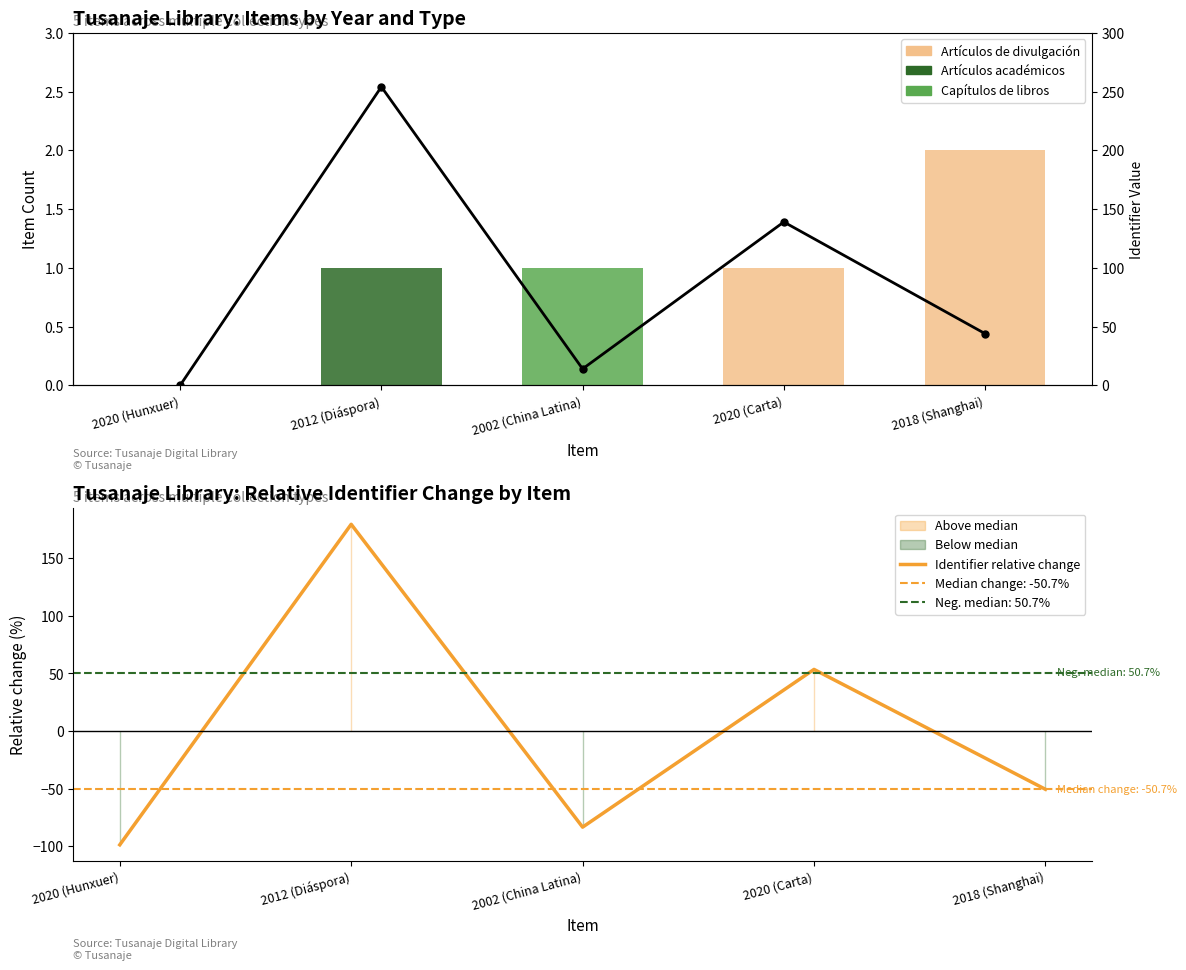

Rank the series at 2020 (Carta) from lowest to highest value.

Artículos académicos, Capítulos de libros, Artículos de divulgación, Identifier relative change, Identifier